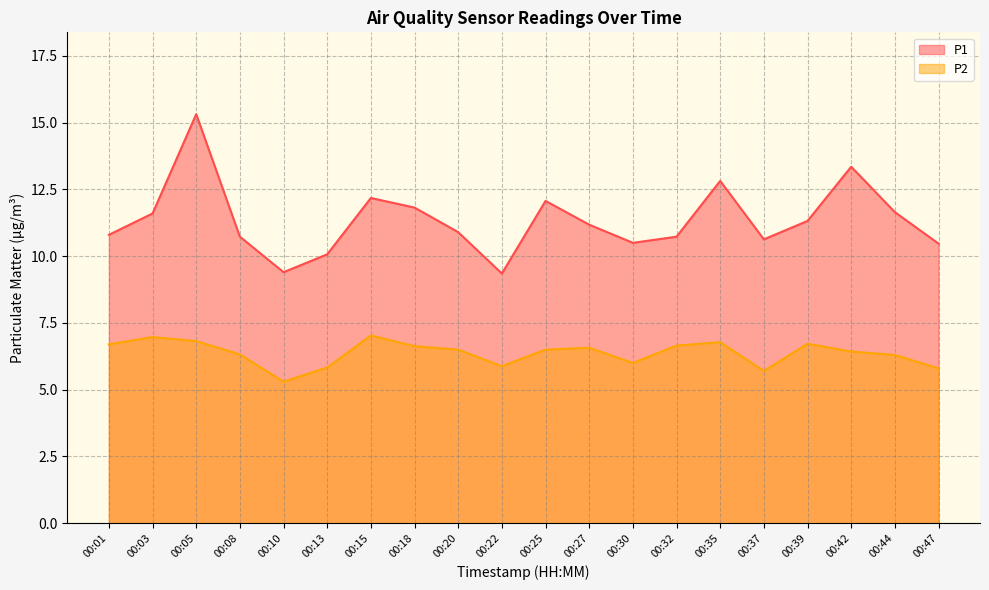

In P1, how many points are higher than both neighbors (excluding endpoints)?

5